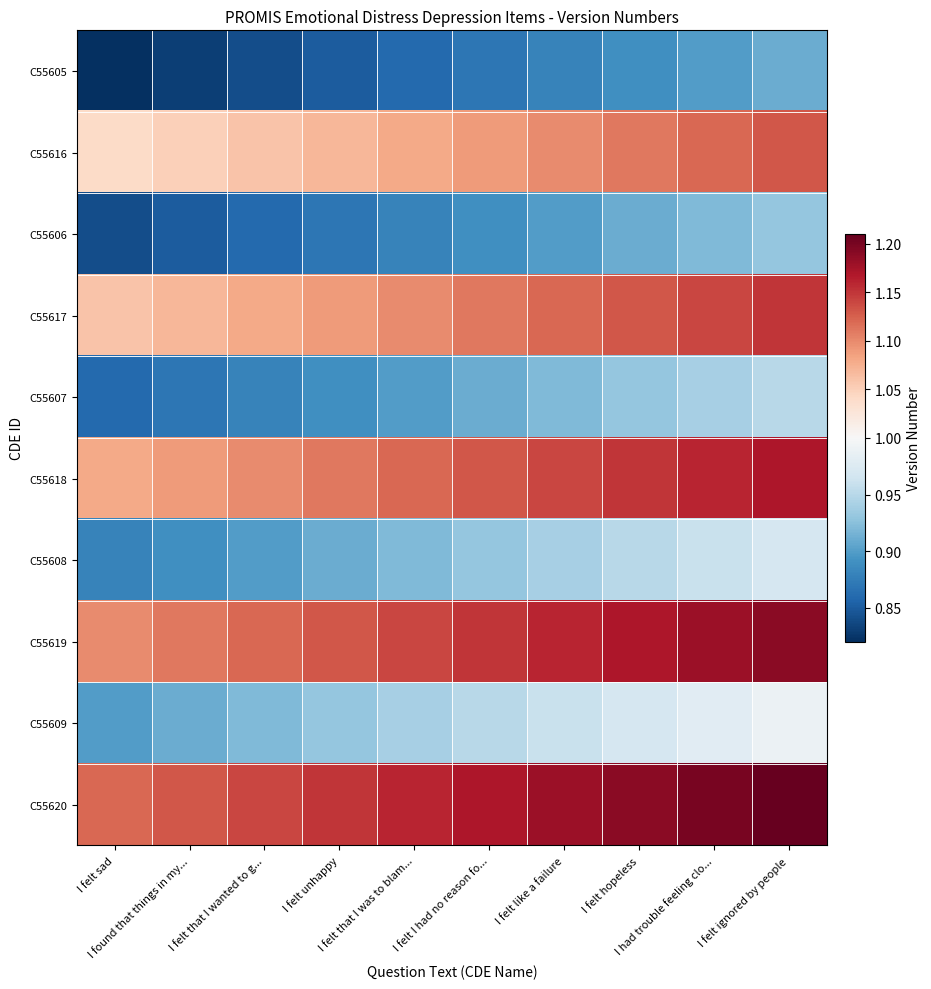

What is the spread (max minus min) of values at I felt unhappy?

0.3